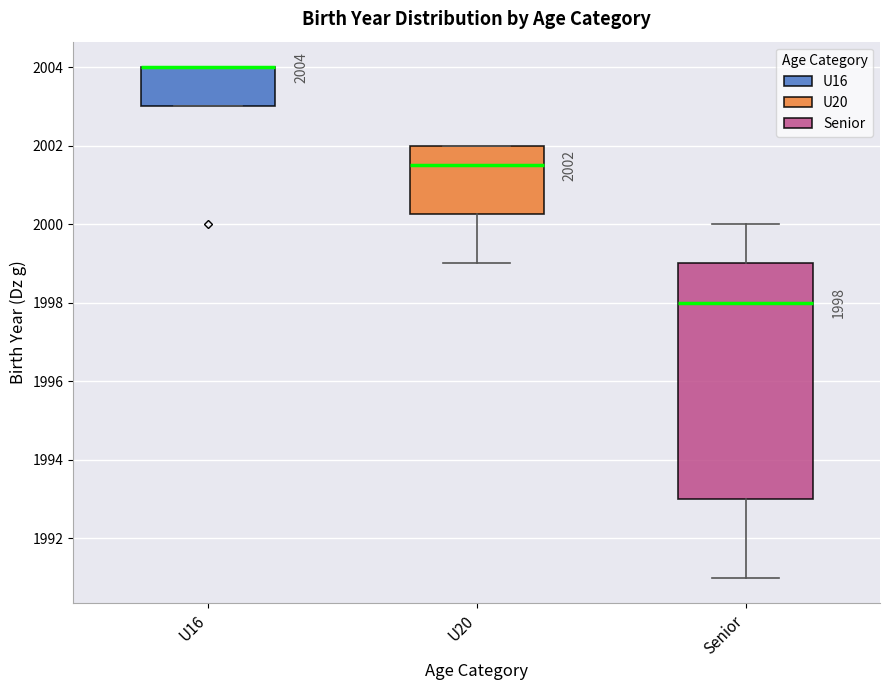

Comparing the boxes themselves (not the whiskers), which one is the tallest?

Senior